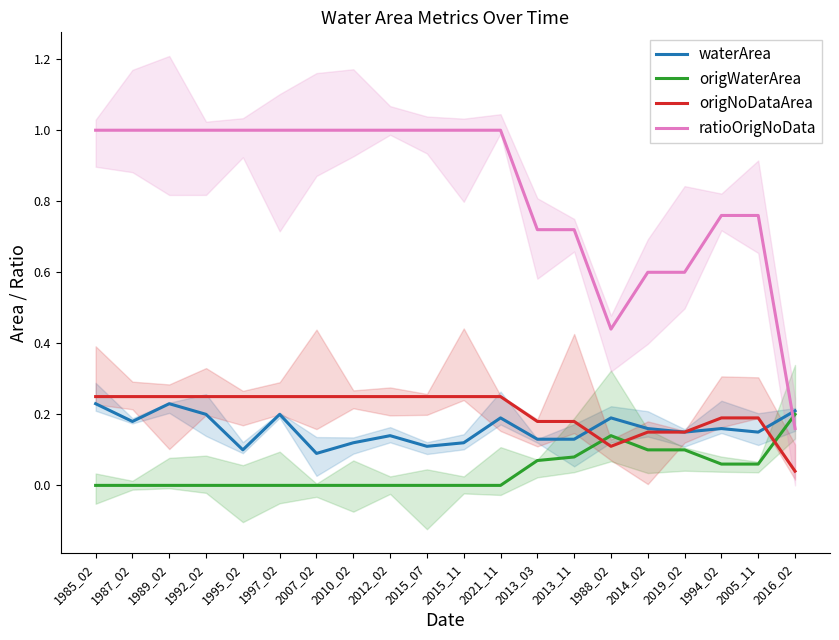

At how many categories does at least one series exceed 0?

20